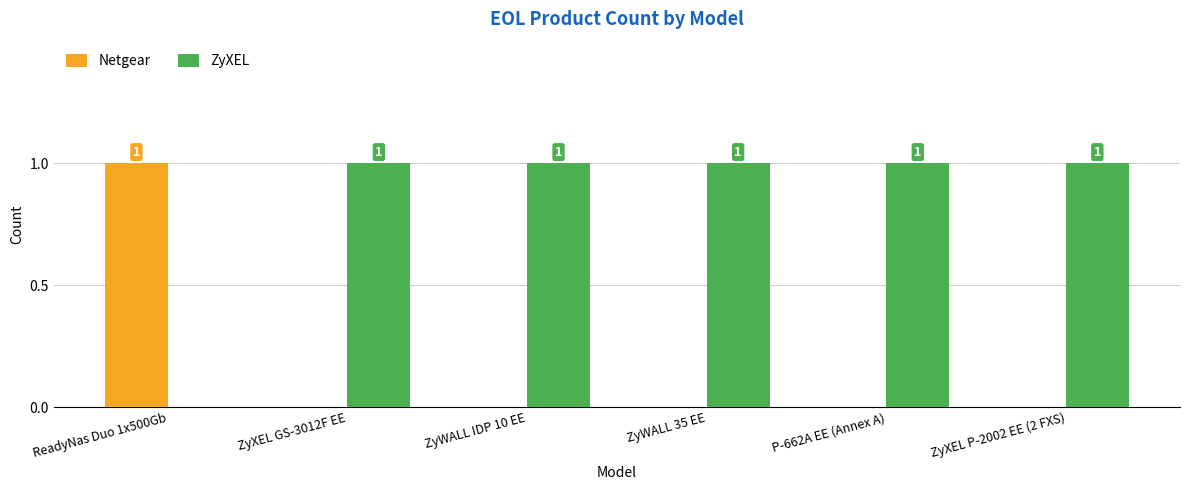

What are all the series names shown in the legend?

Netgear, ZyXEL